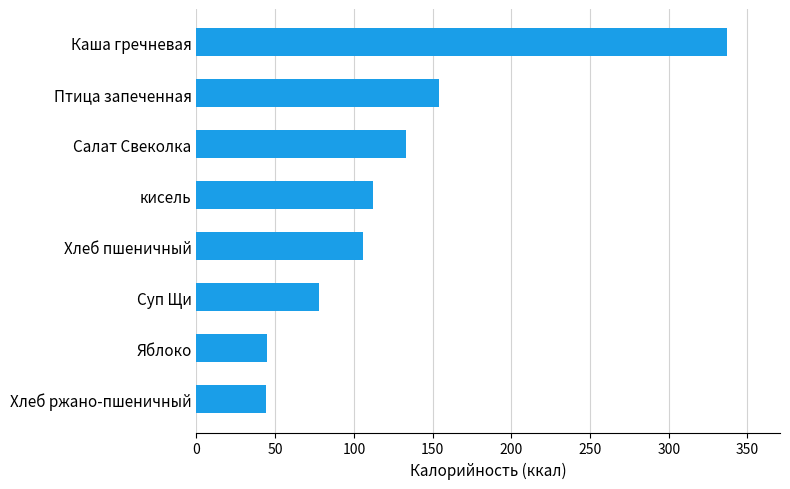

What is the sum of the values at кисель and Суп Щи?

189.6